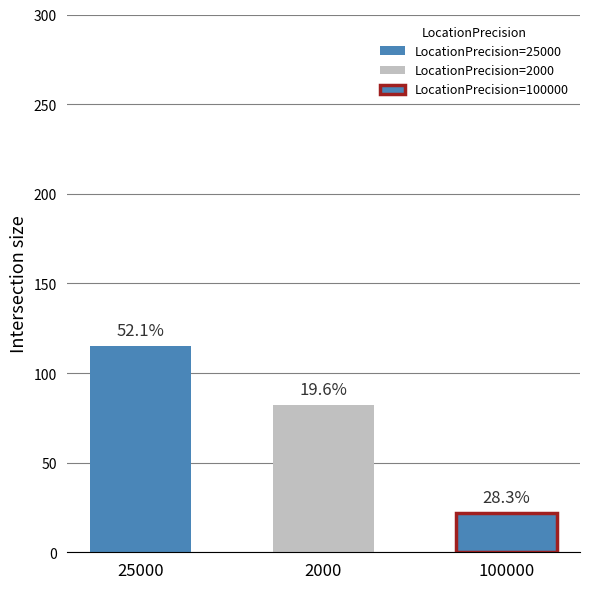

Where is the data nearest to the value 68?

2000